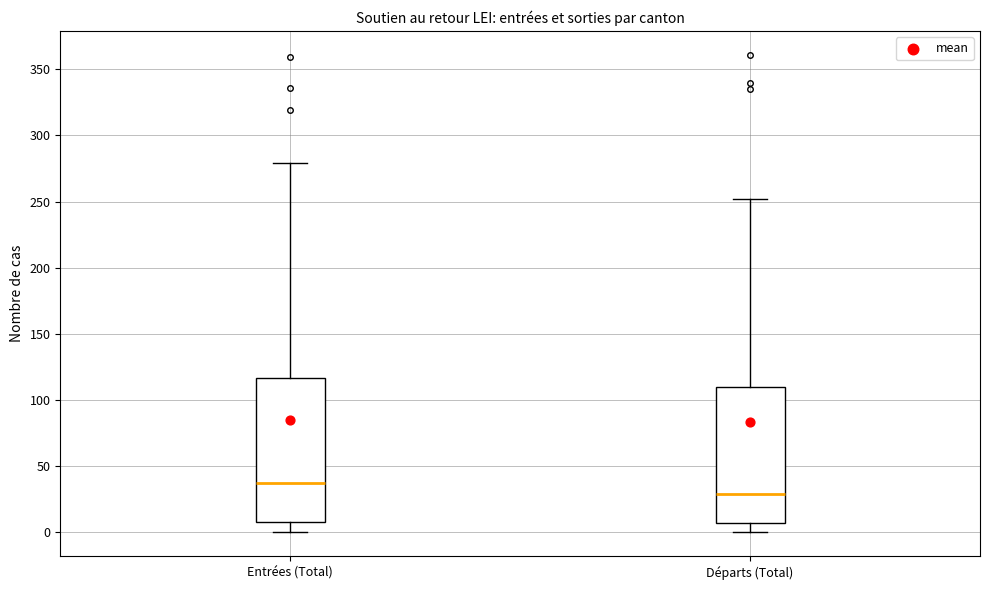

Reading left to right, read every box against the y-axis: the position of its median line, the range the box covers, and the ends of its whiskers. The values are not printed on the chart, so give them approximately, as read against the axis.

Entrées (Total): median 35, box 10 to 115, whiskers 0 to 280
Départs (Total): median 30, box 10 to 110, whiskers 0 to 250